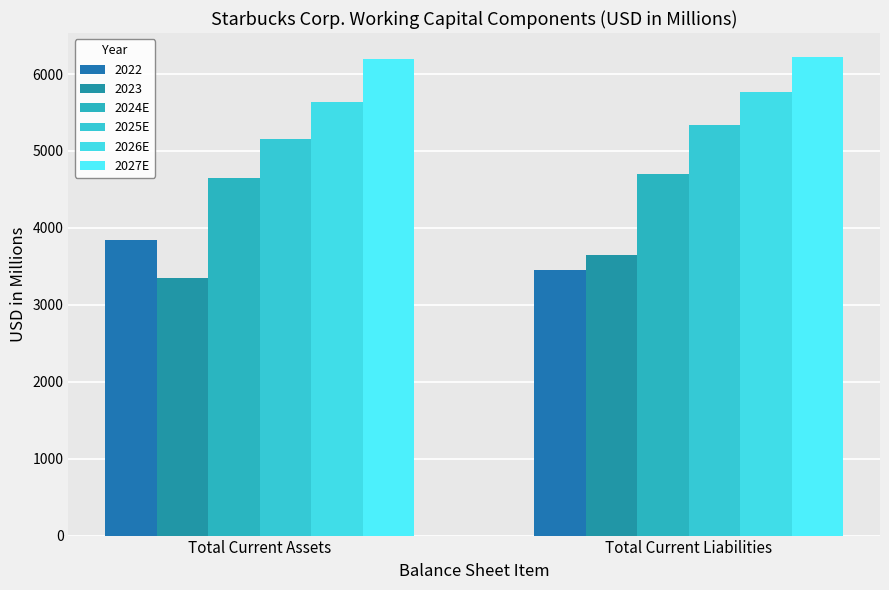

What is the sum of the 2027E values at Total Current Assets and Total Current Liabilities?

12422.5